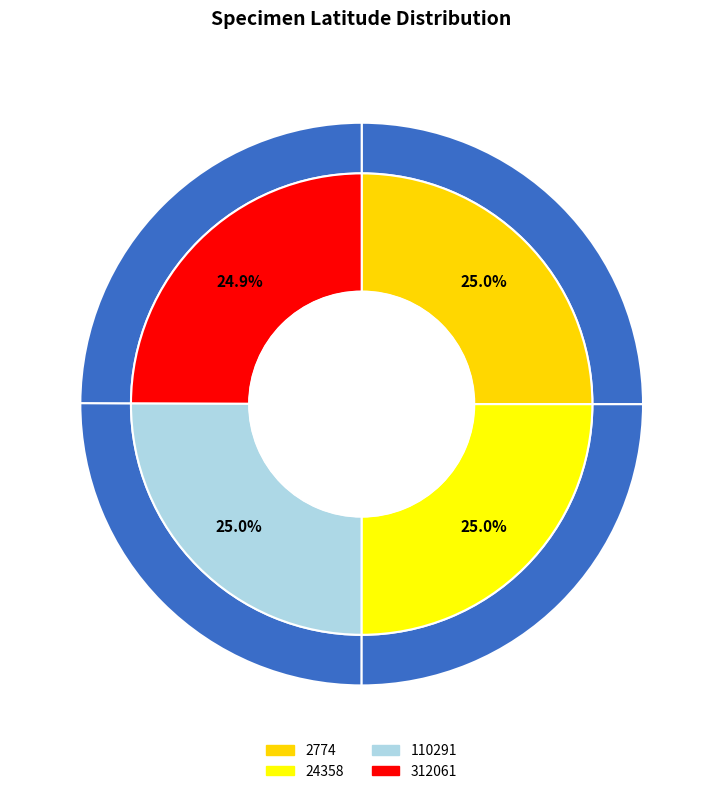

Rank the categories by value from highest to lowest.

110291, 2774, 24358, 312061